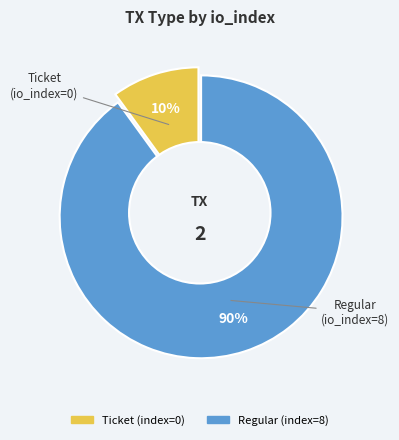

Which category accounts for the majority?

Regular